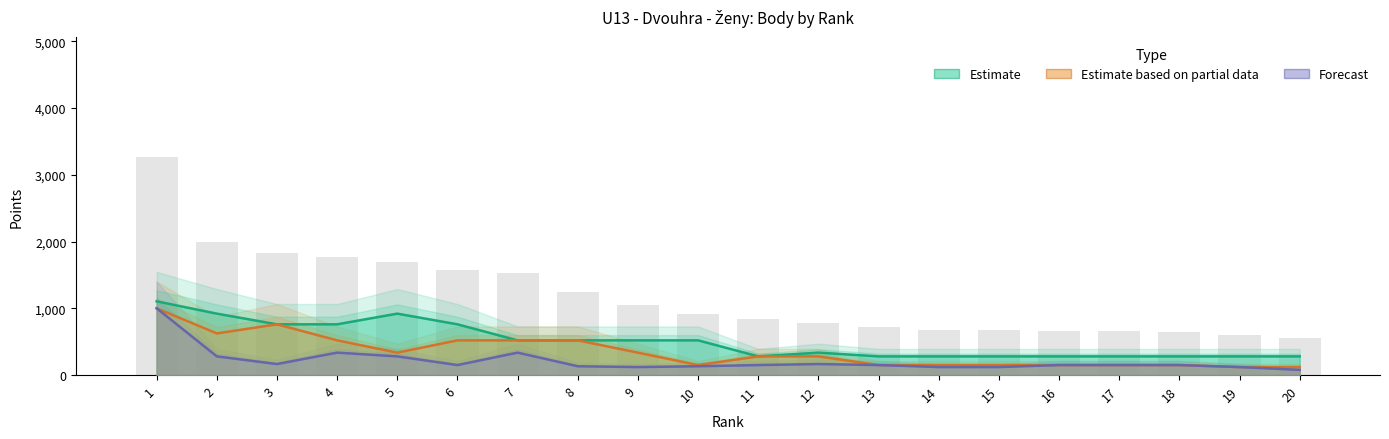

What is the sum of all Estimate based on partial data values?

6986